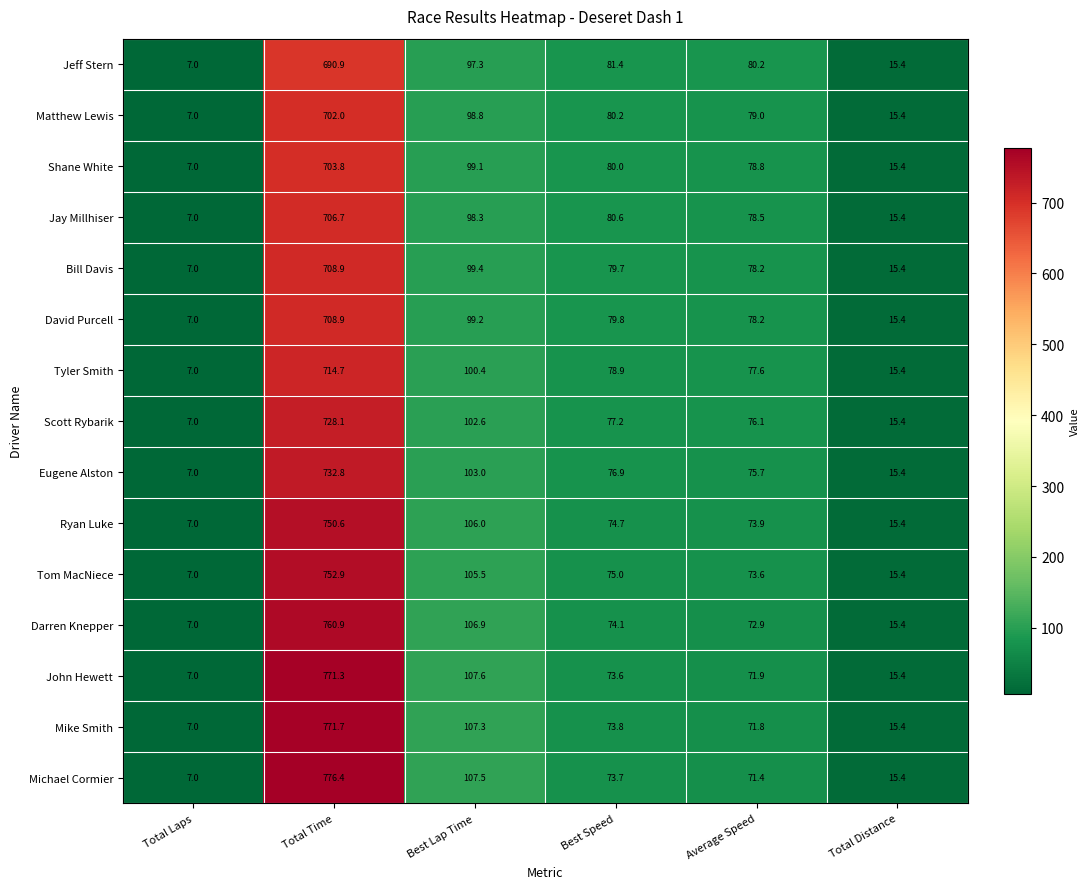

What is the maximum value shown in the chart?

776.4